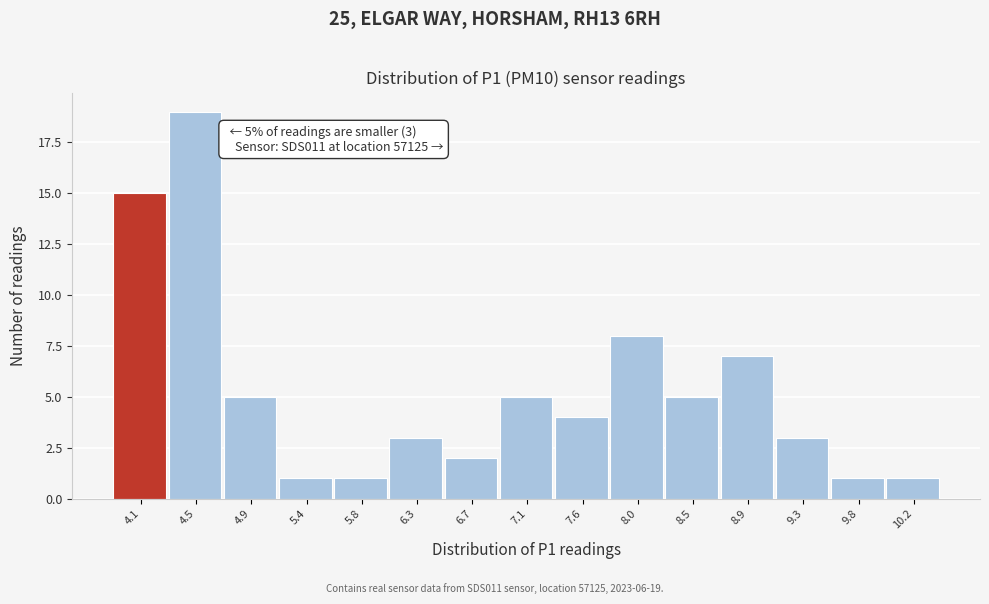

Reading left to right, extract all data points from this chart.

4.1=15	4.5=19	4.9=5	5.4=1	5.8=1	6.3=3	6.7=2	7.1=5	7.6=4	8.0=8	8.5=5	8.9=7	9.3=3	9.8=1	10.2=1